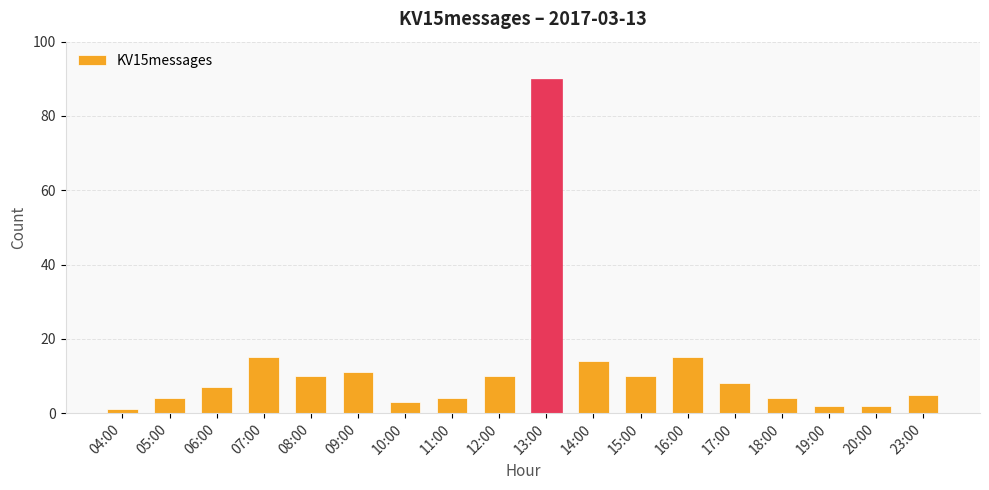

Where does the data first go above 8?

07:00